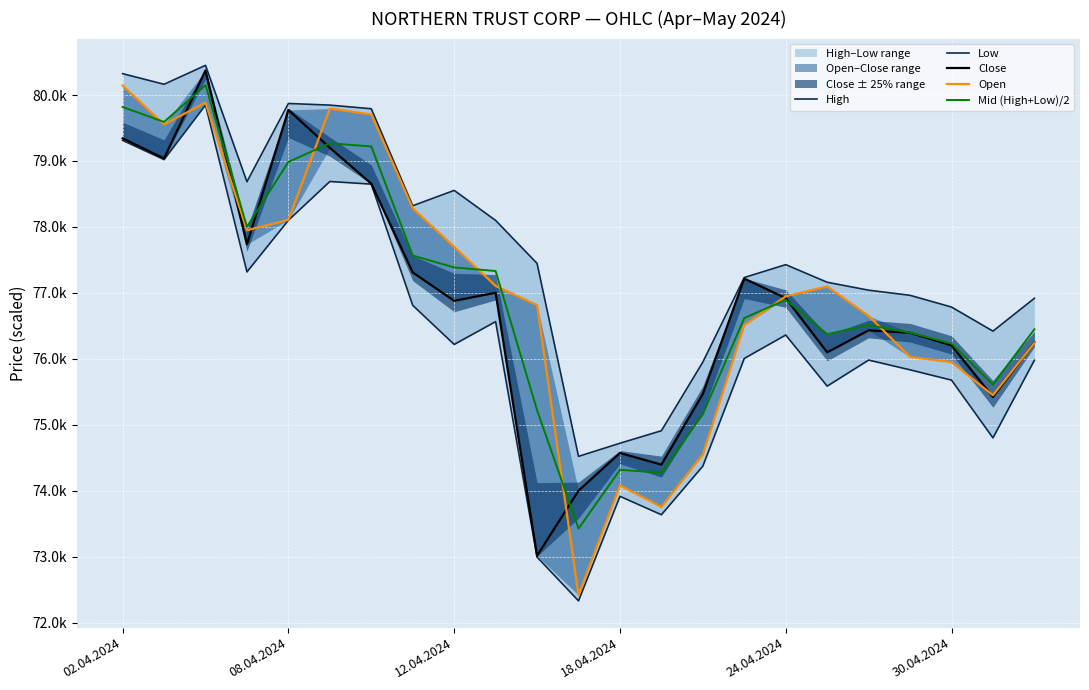

The Open series shows 80144.0 at 02.04.2024. True or false?

True